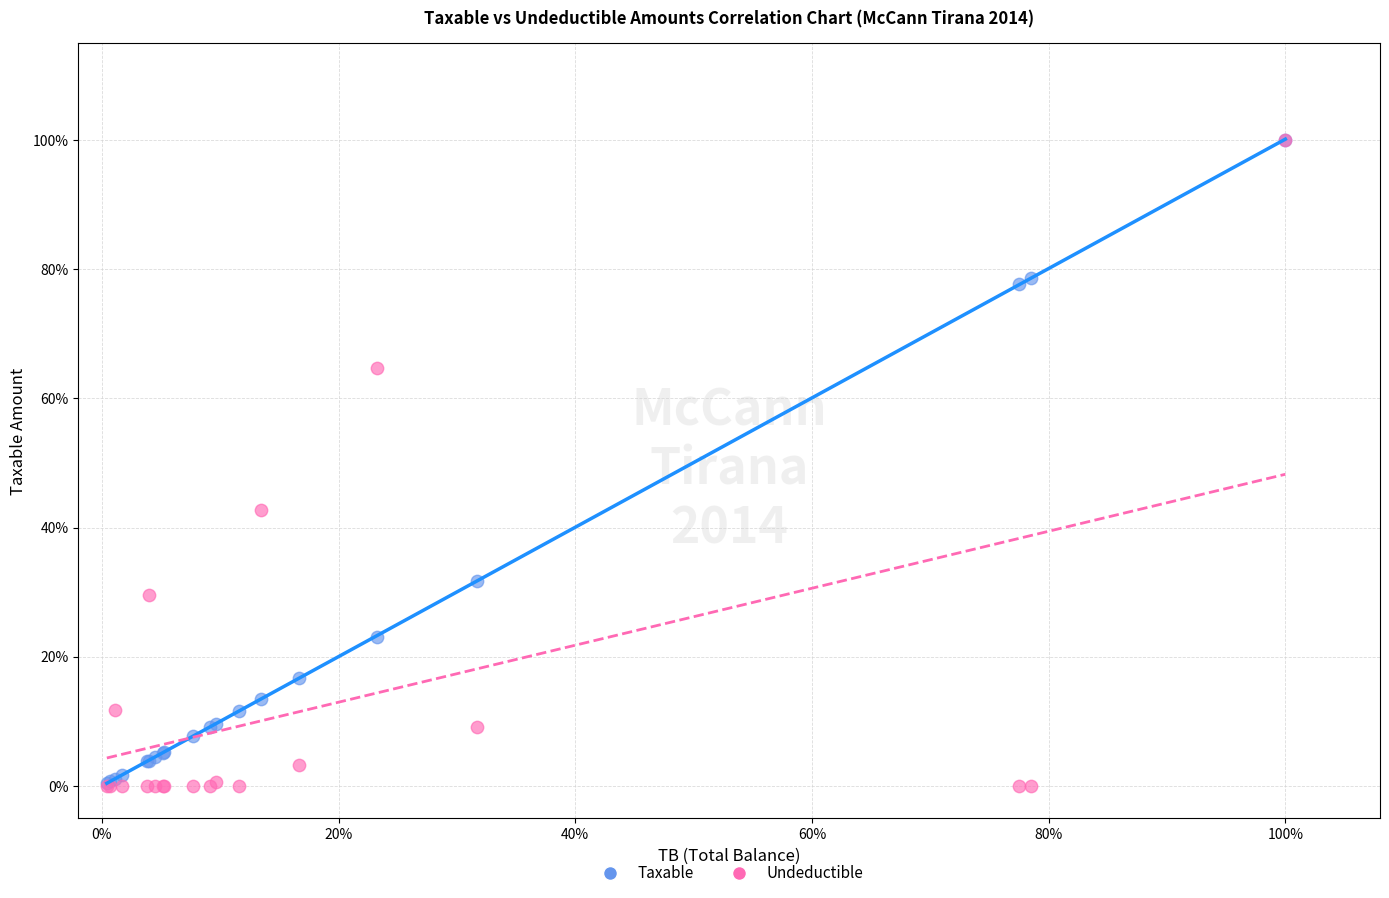

What are all the series names shown in the legend?

Taxable, Undeductible